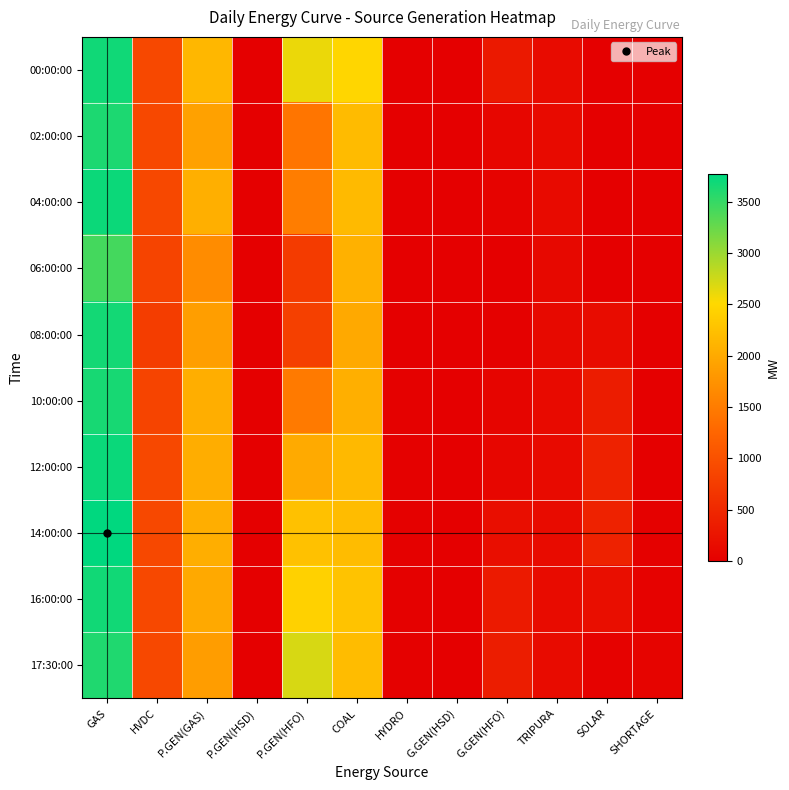

Which series has the largest range (max minus min)?

14:00:00